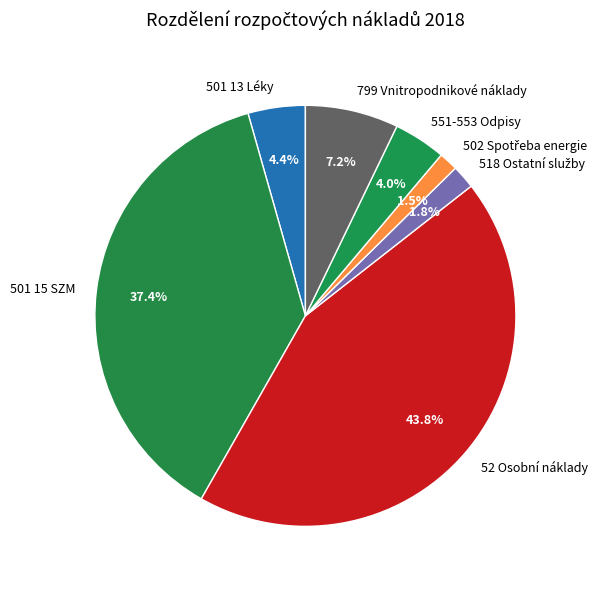

Is there any slice that represents more than half of the pie?

No